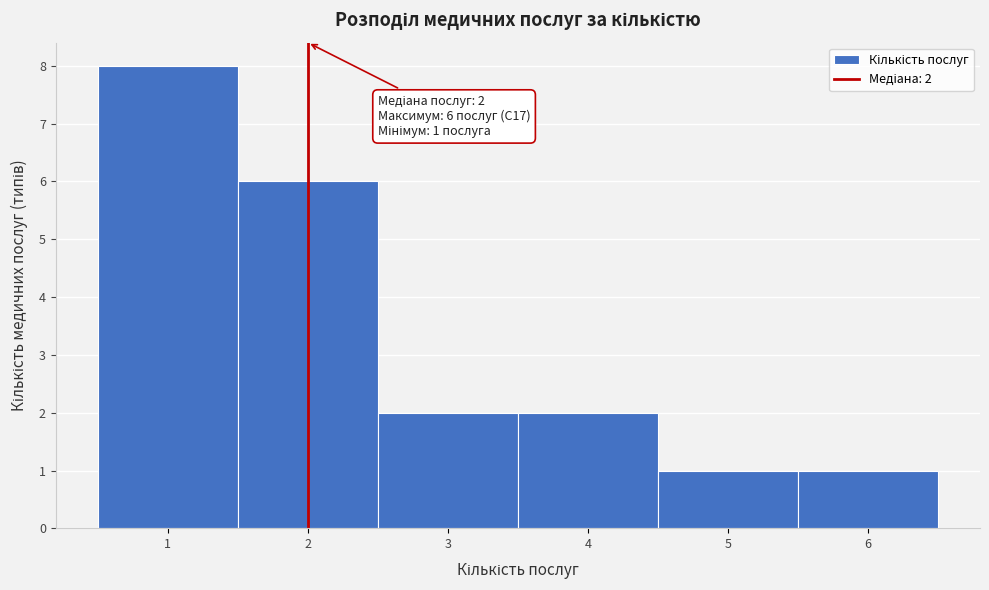

Over which range of the x-axis is the bar tallest?

0.5 to 1.5